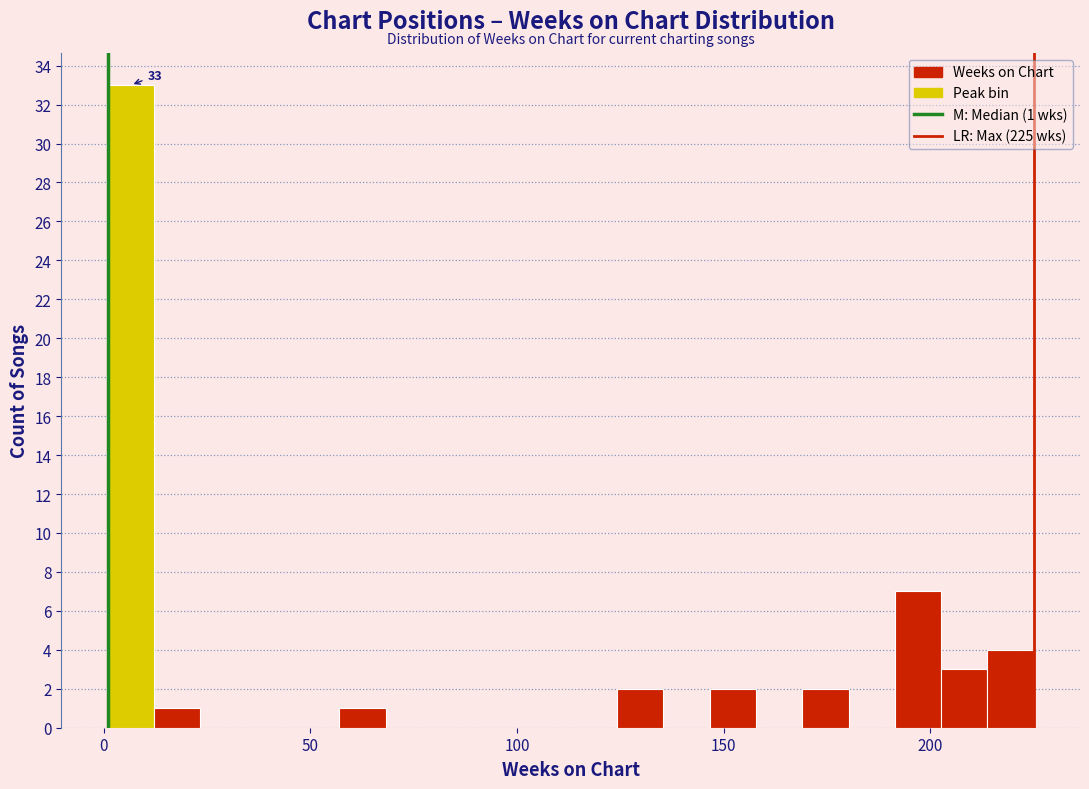

Read against the x-axis, roughly where is the centre of the tallest bar?

5